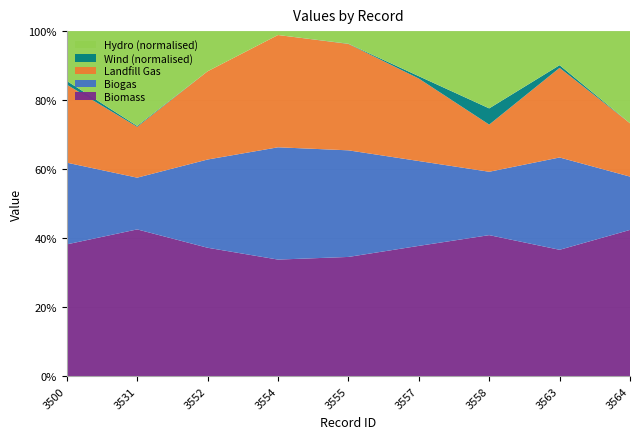

What is the minimum value for Biomass?

33.8